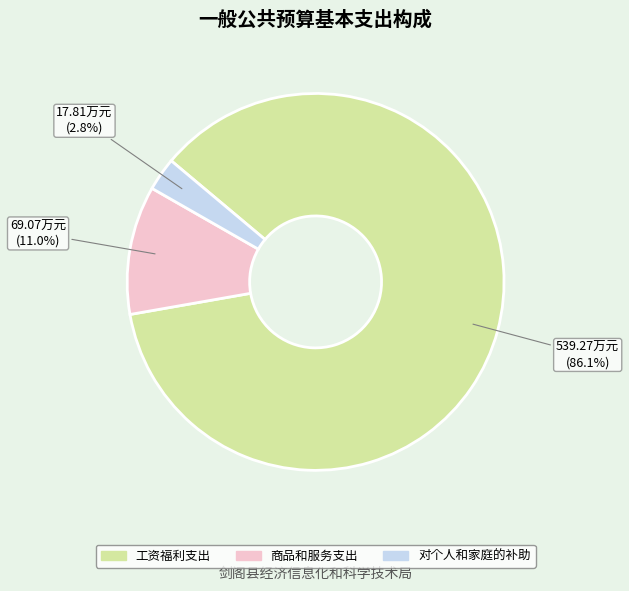

Is it true that 商品和服务支出 is 11% of the pie?

True